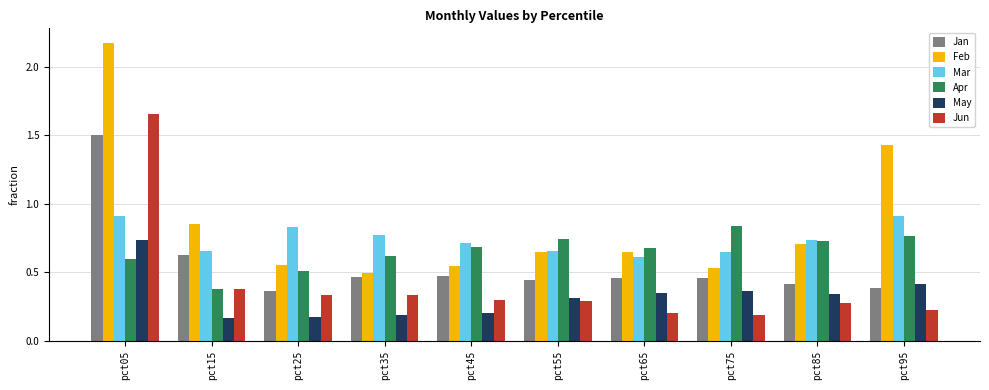

Which category has the highest value in the Apr series?

pct75